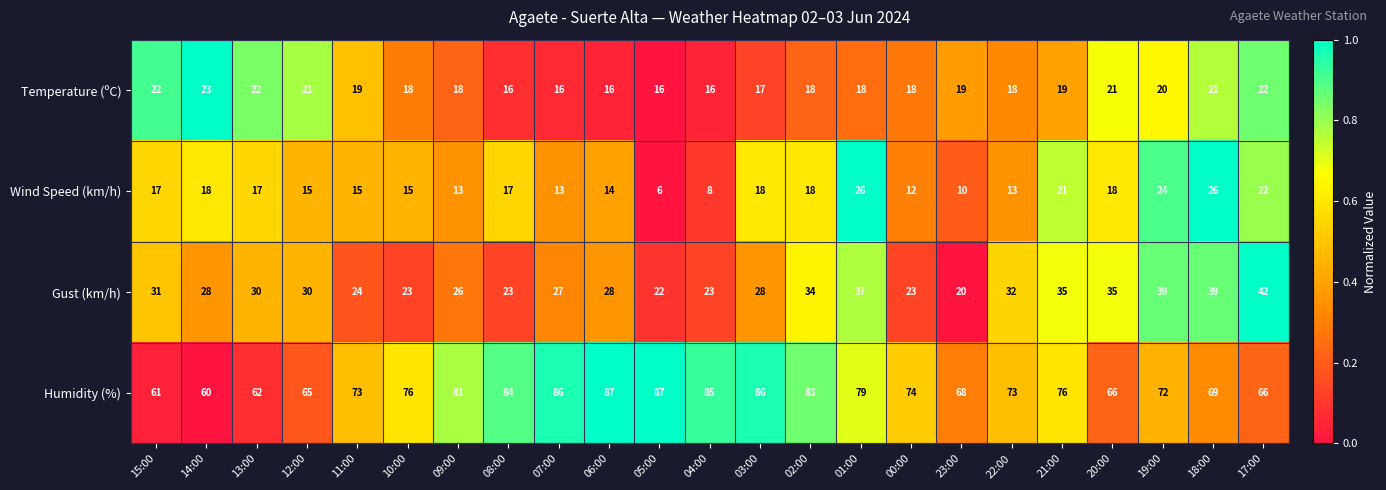

Which category has the lowest value in the Wind Speed (km/h) series?

05:00